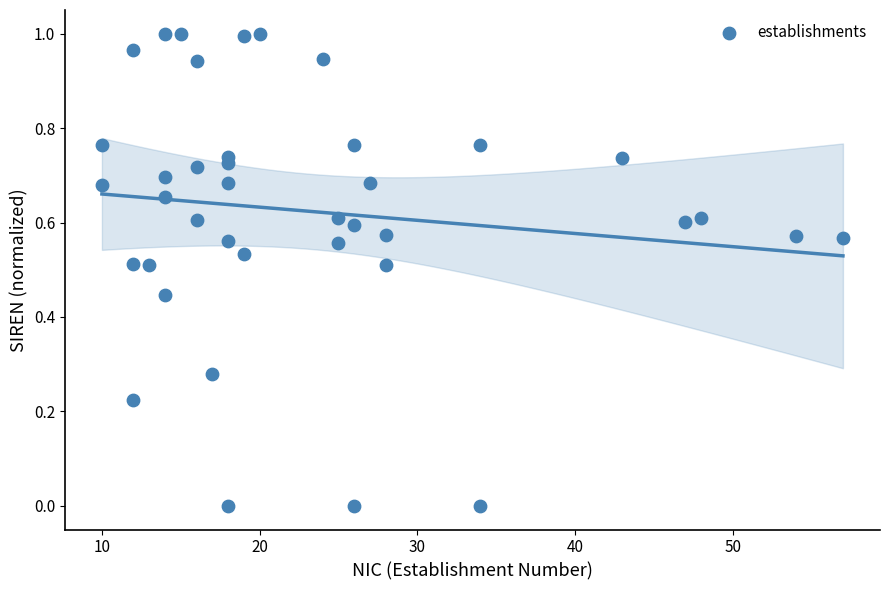

What is the range of X values (max minus min)?

47.0